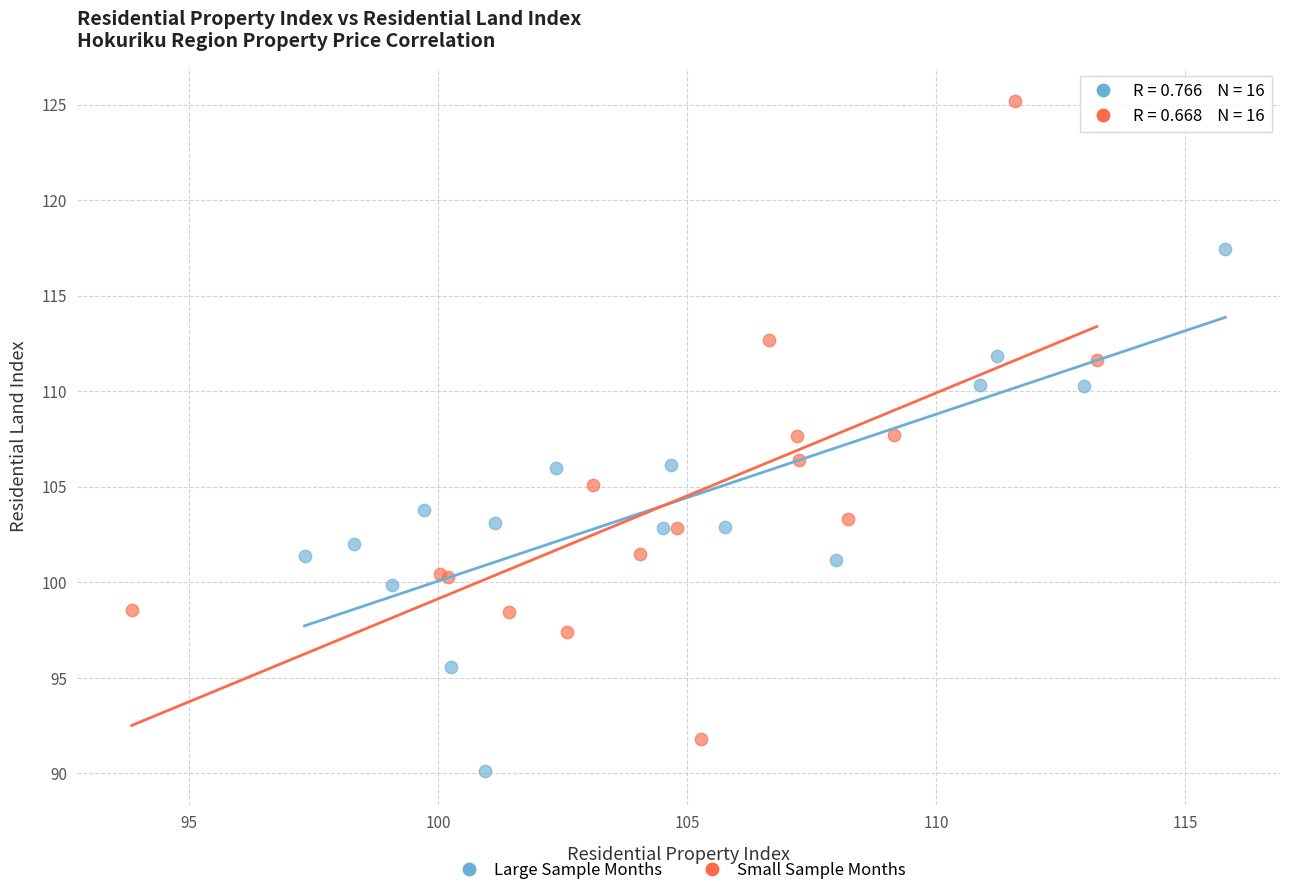

Which series has the widest spread of Y values?

Small Sample Months